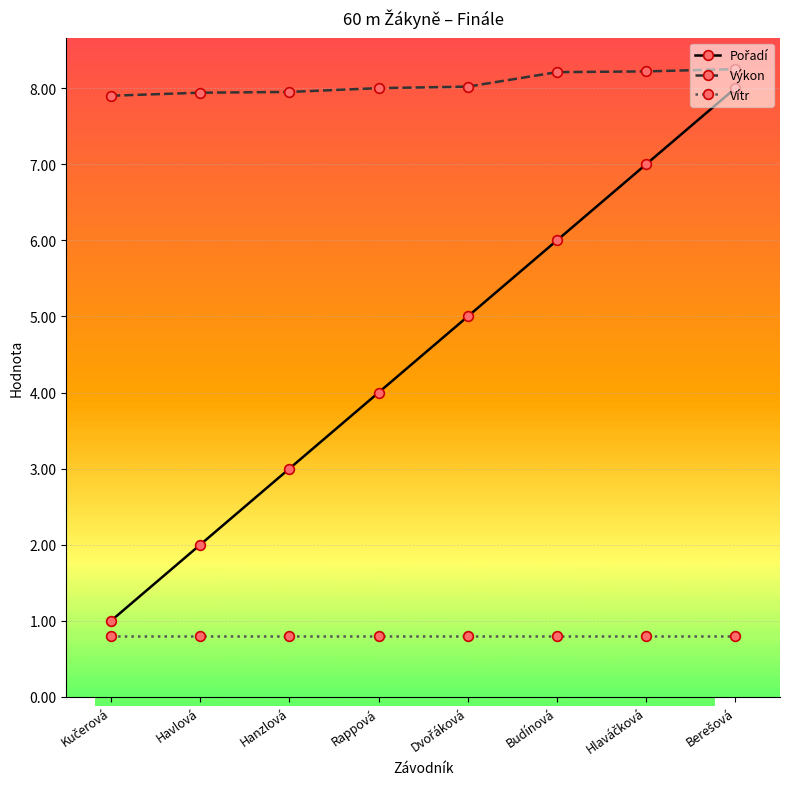

True or false: Vítr and Výkon cross at least once.

False